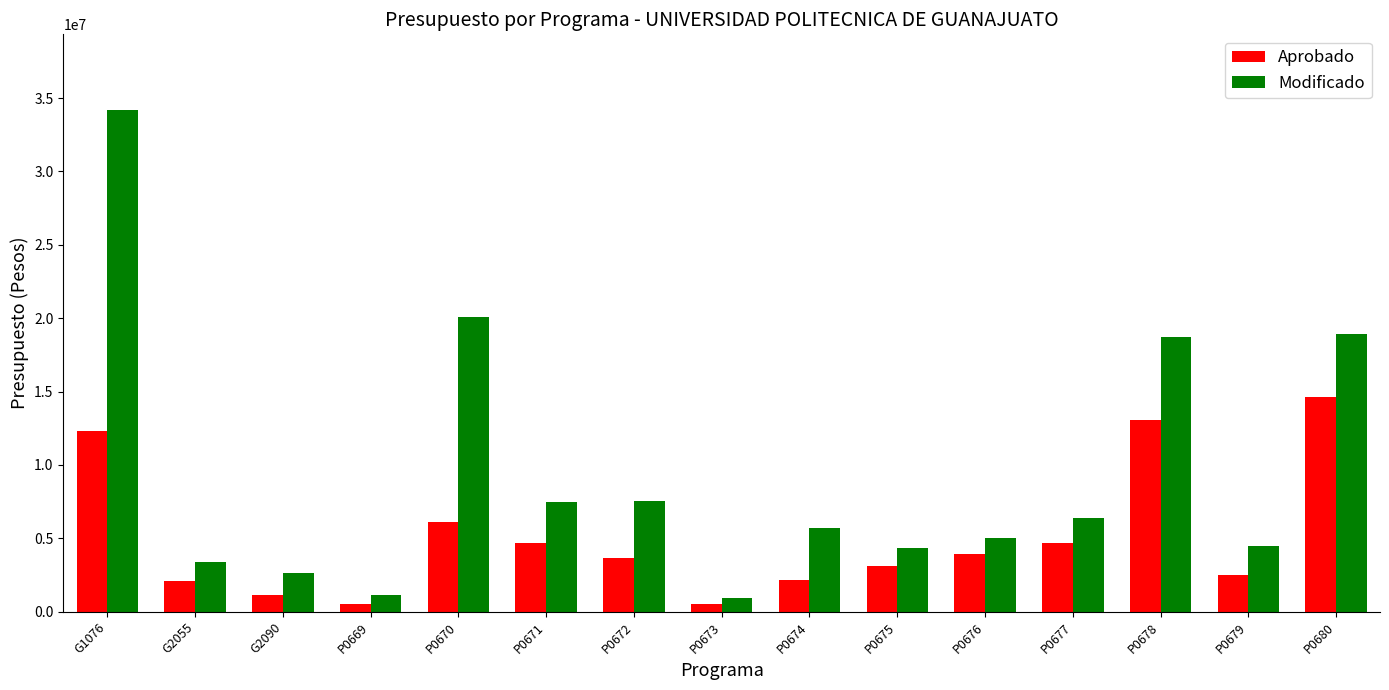

List the series in order of their peak value, highest first.

Modificado, Aprobado